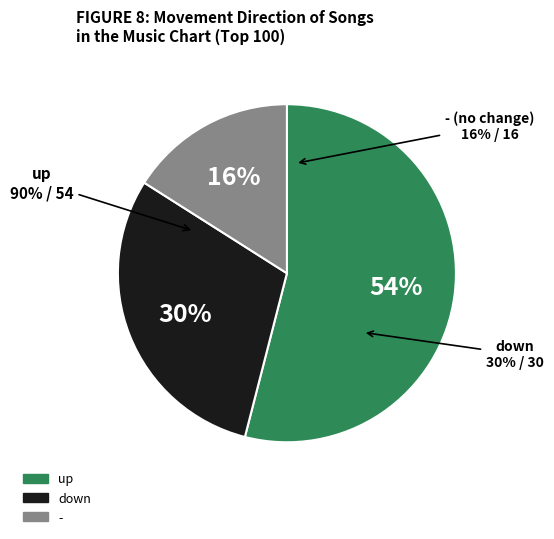

Which slice is the largest?

up